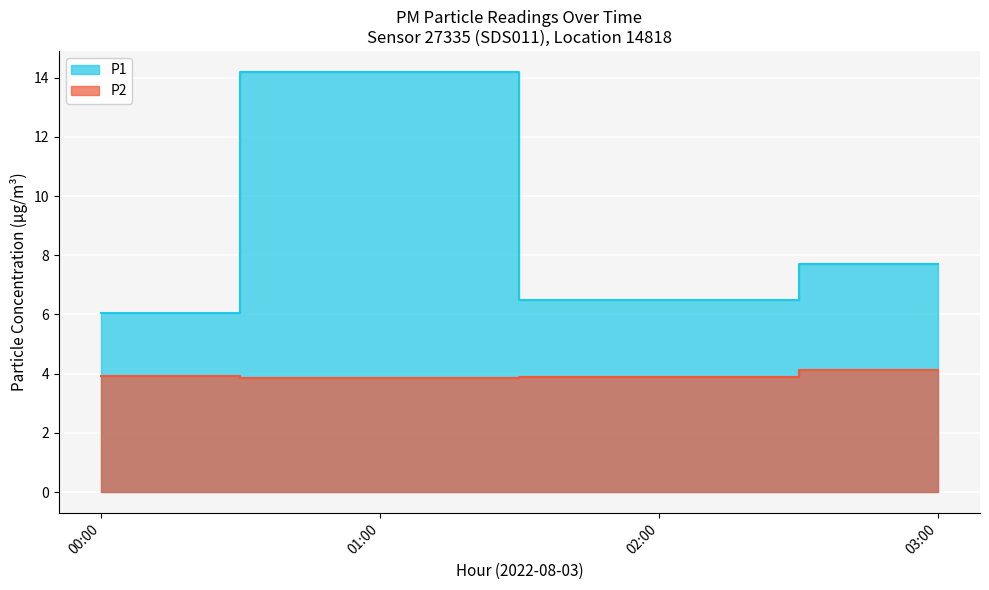

Rank the series at 13:00 from highest to lowest value.

P1, P2